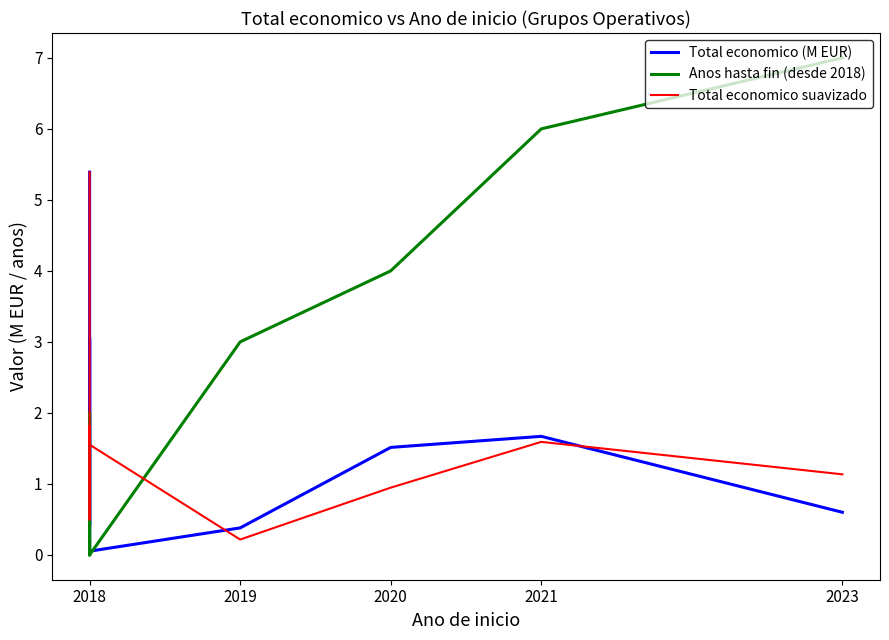

At which category is the sum across all series the highest?

2018